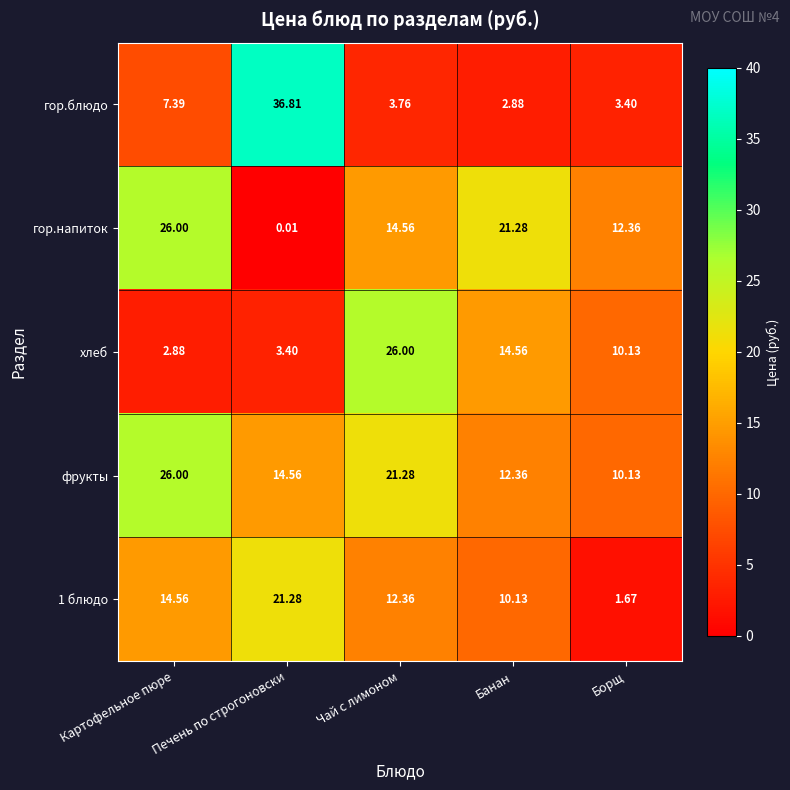

Where is гор.напиток nearest to the value 13?

Борщ